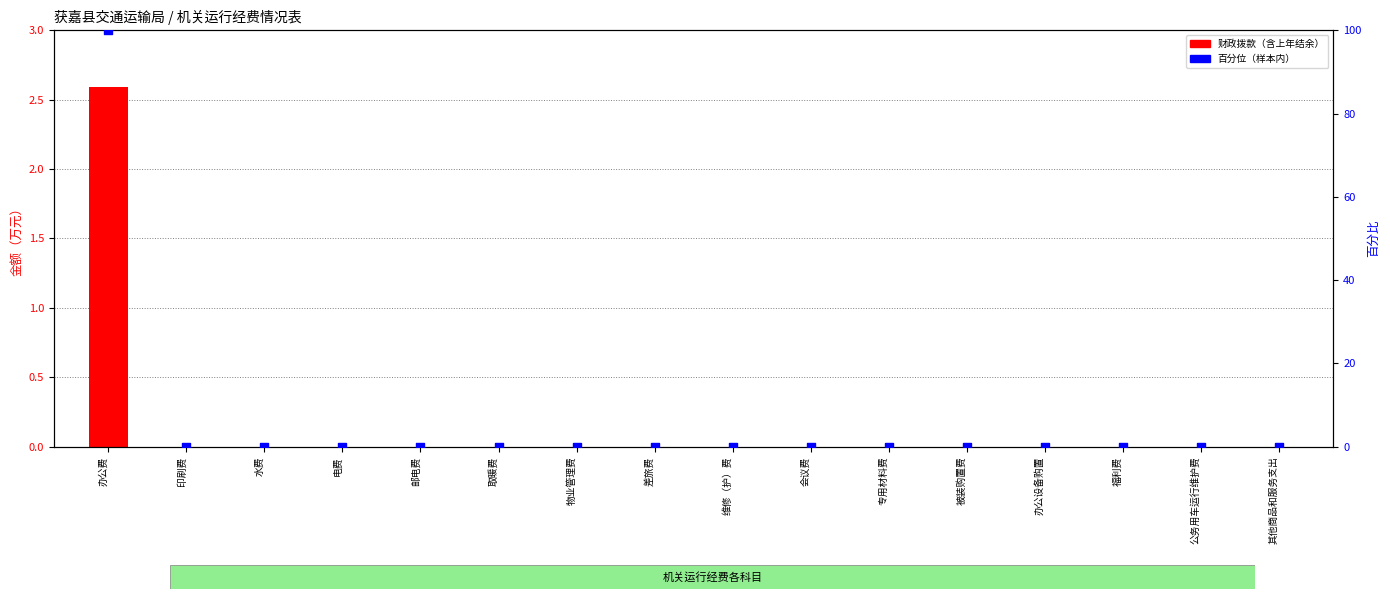

At which category is the sum across all series the highest?

办公费